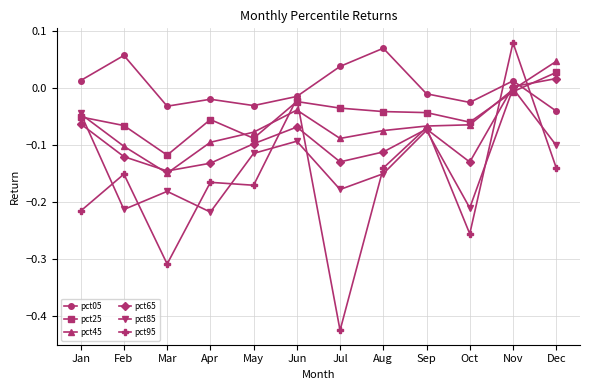

At which label is pct85 closest to 0?

Nov